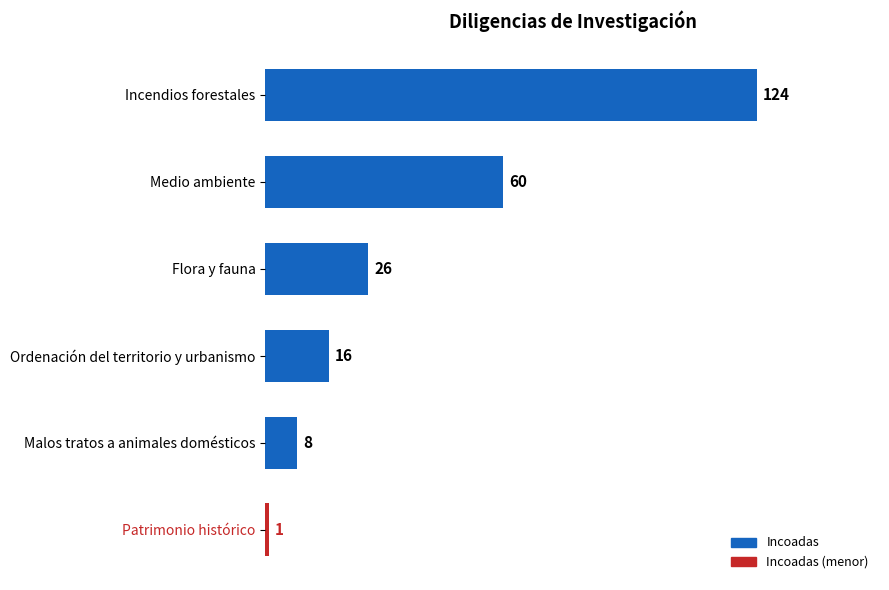

Reading bottom to top, transcribe all the data shown in this chart.

1	8	16	26	60	124